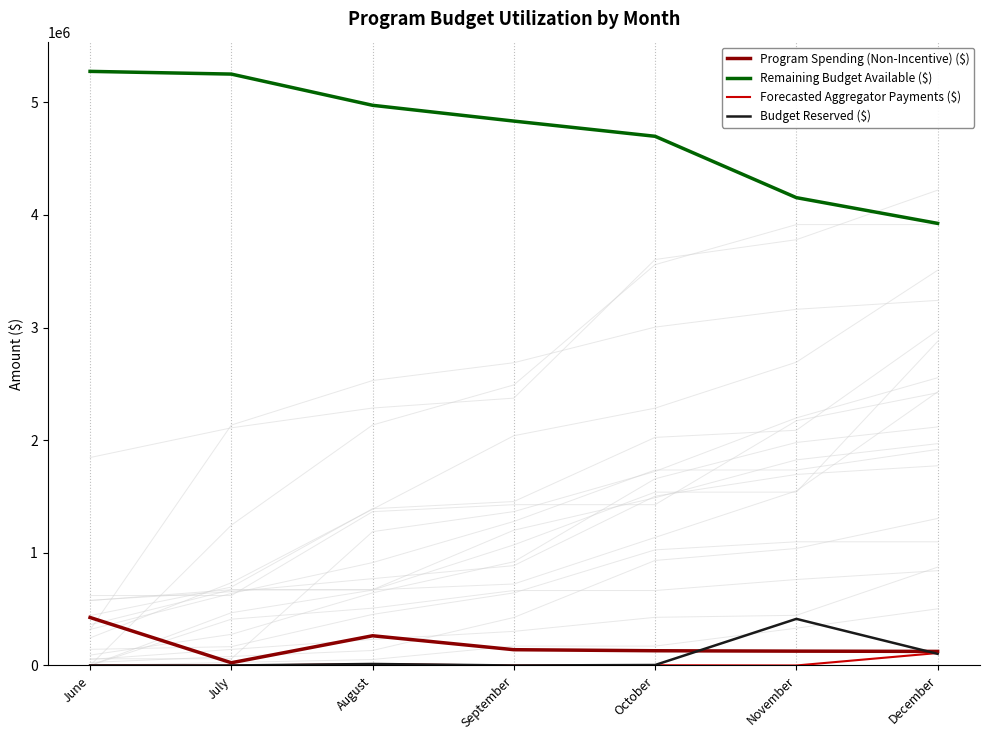

What are all the series names shown in the legend?

Program Spending (Non-Incentive) ($), Remaining Budget Available ($), Forecasted Aggregator Payments ($), Budget Reserved ($)